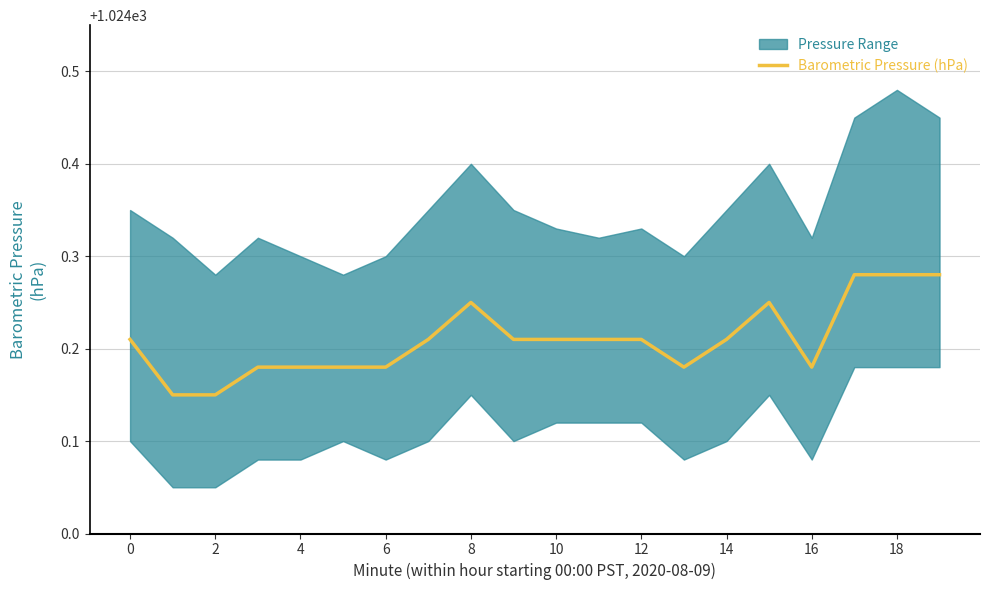

The Barometric Pressure (hPa) series shows 456.4 at 16. True or false?

False